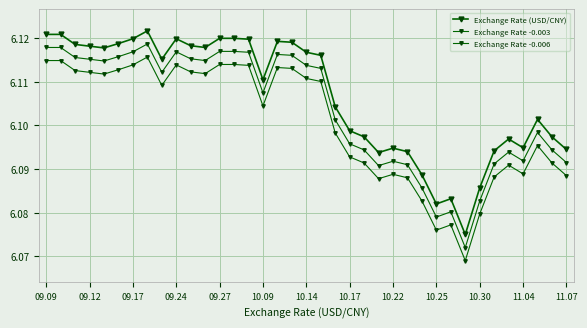

How many lines are shown in the chart?

3